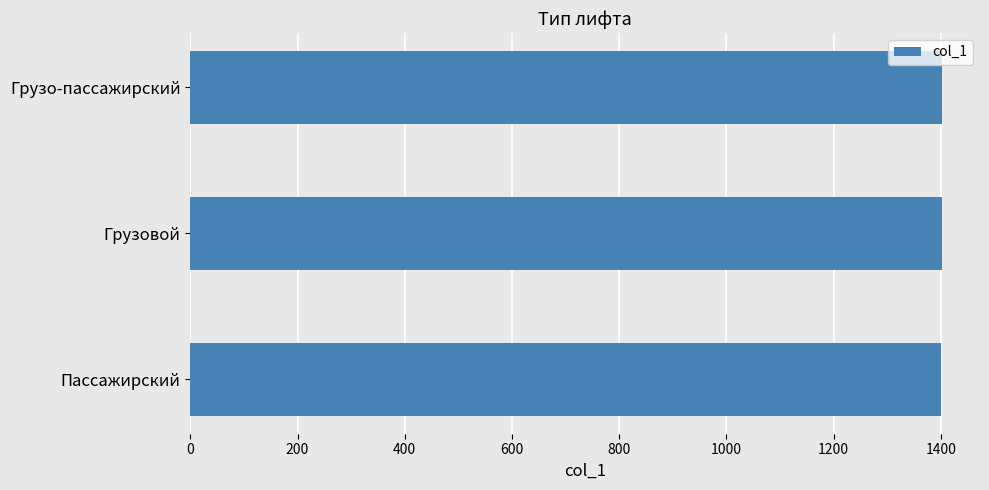

Are the bars horizontal?

Yes